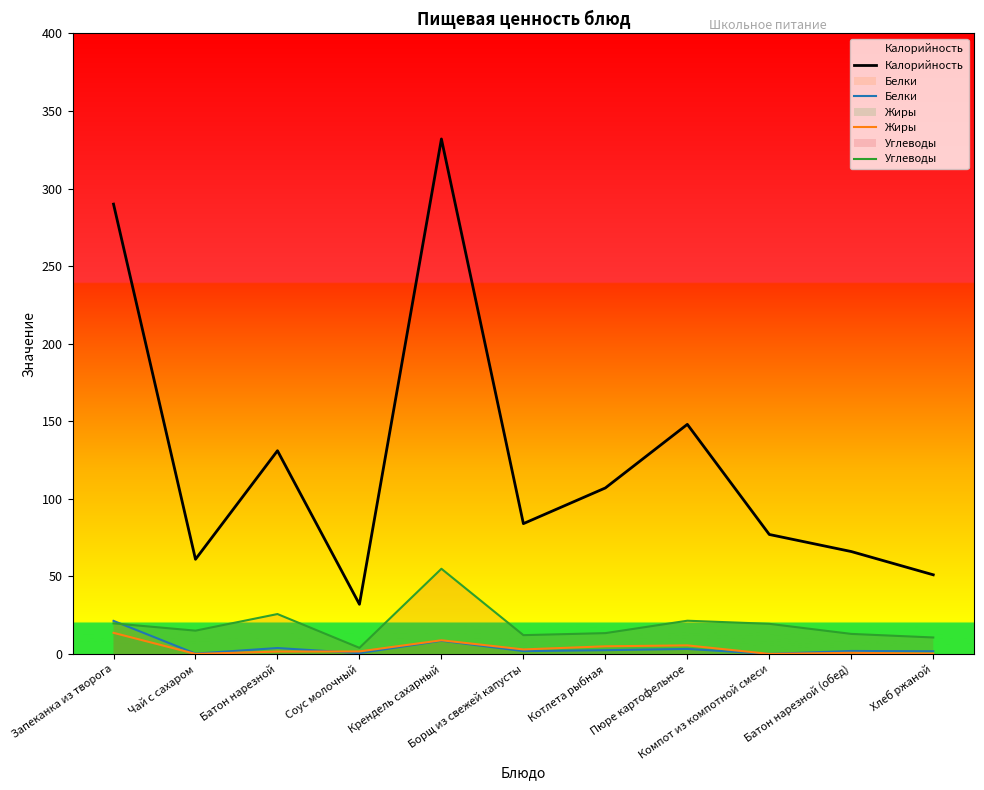

What is the difference between the maximum and minimum values in the Калорийность series?

300.0